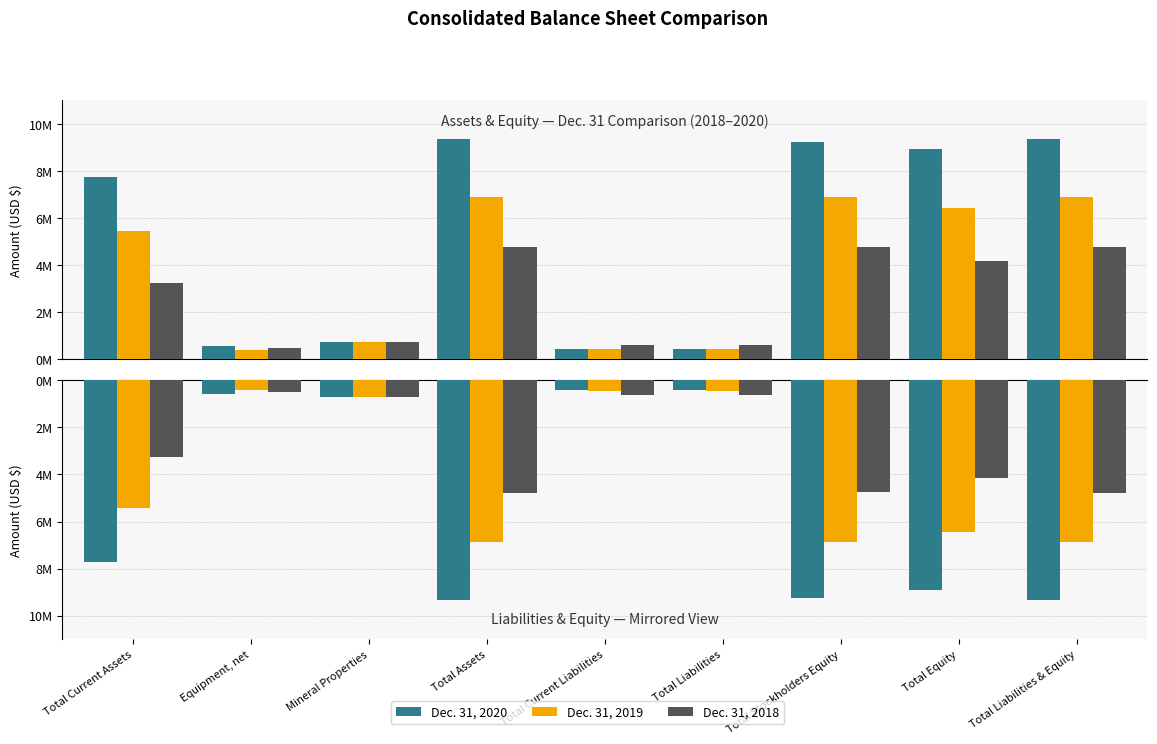

Reading right to left, transcribe all the data shown in this chart.

Dec. 31, 2020: Total Liabilities & Equity=-9340942	Total Equity=-8914123	Total Stockholders Equity=-9226864	Total Liabilities=-426819	Total Current Liabilities=-426819	Total Assets=-9340942	Mineral Properties=-734422	Equipment, net=-570375	Total Current Assets=-7739823
Dec. 31, 2019: Total Liabilities & Equity=-6875325	Total Equity=-6431785	Total Stockholders Equity=-6886308	Total Liabilities=-443540	Total Current Liabilities=-443540	Total Assets=-6875325	Mineral Properties=-734422	Equipment, net=-405724	Total Current Assets=-5438857
Dec. 31, 2018: Total Liabilities & Equity=-4790576	Total Equity=-4166371	Total Stockholders Equity=-4761284	Total Liabilities=-624205	Total Current Liabilities=-624205	Total Assets=-4790576	Mineral Properties=-734422	Equipment, net=-500877	Total Current Assets=-3258955